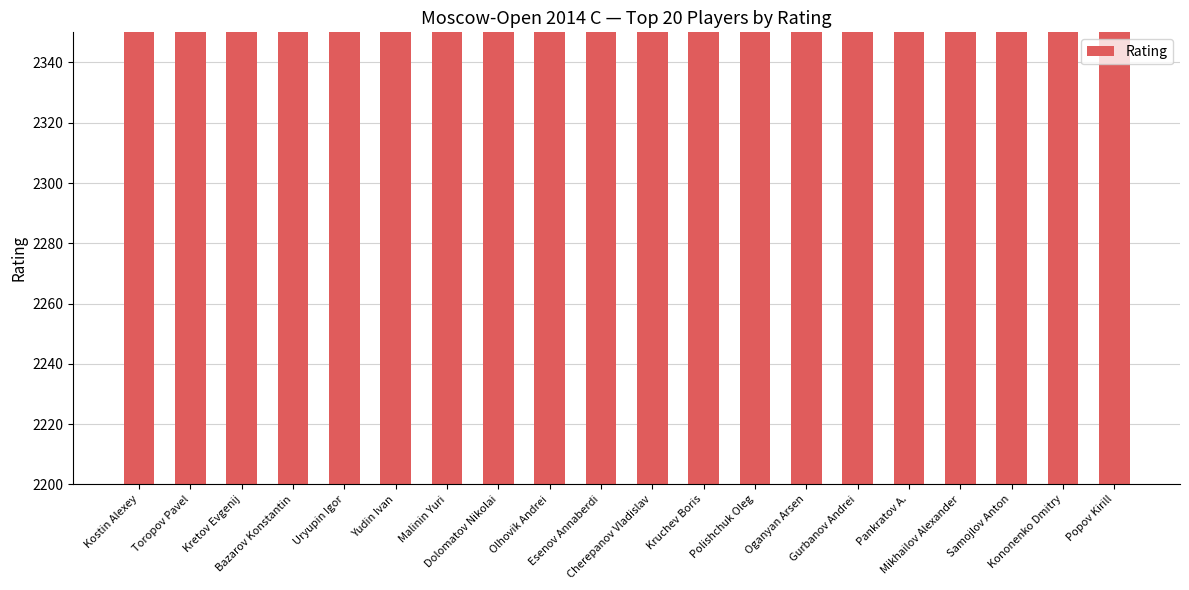

What is the change in value from Dolomatov Nikolai to Samojlov Anton?

-22